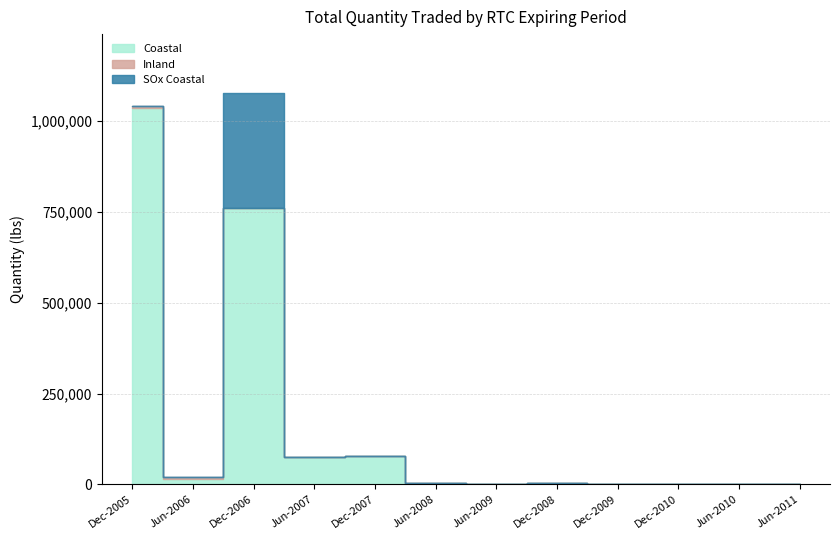

What is the total value across all series at Jun-2006?

19700